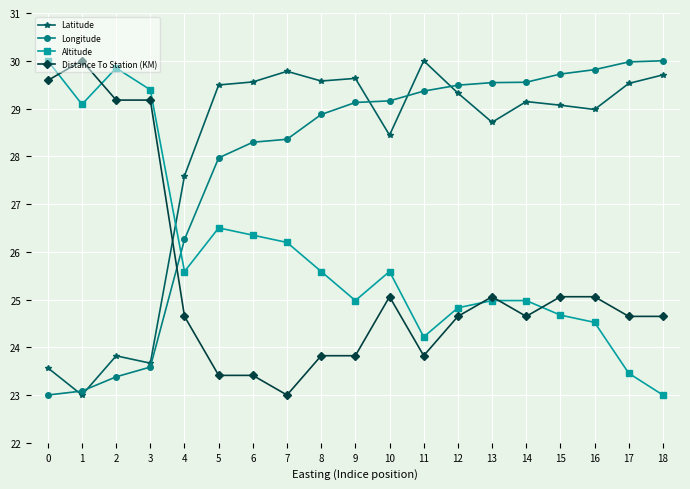

What is the value of the Distance To Station (KM) point at the 18th from the left?

24.6